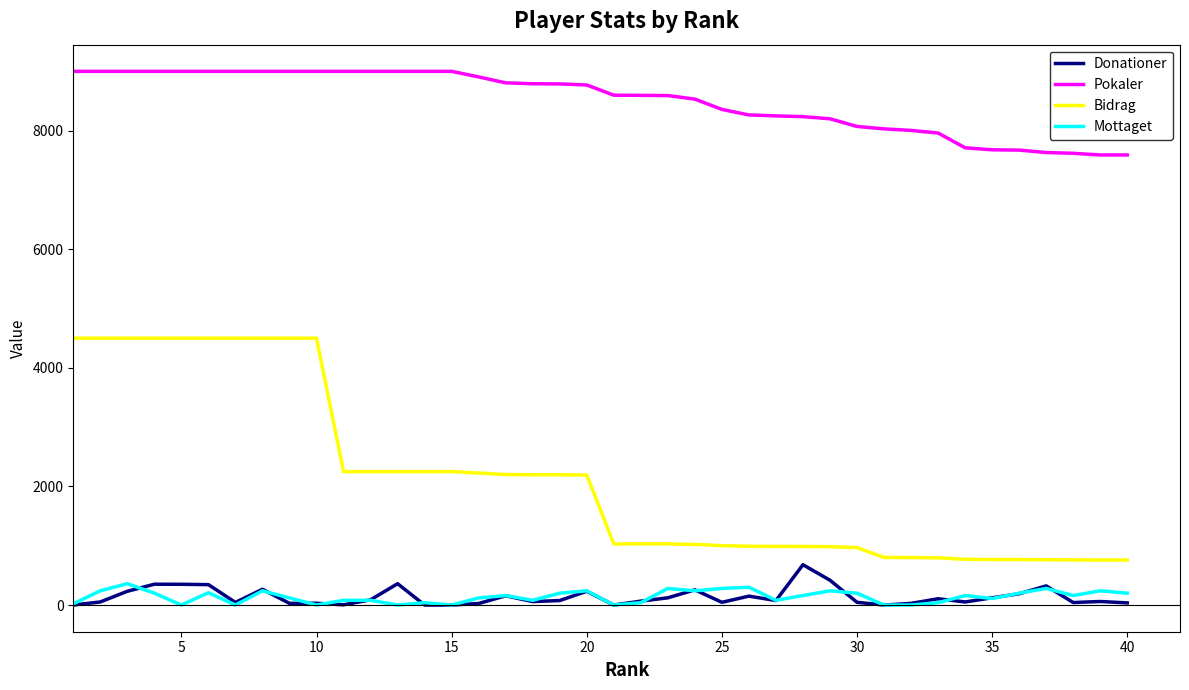

Which series has the largest range (max minus min)?

Bidrag